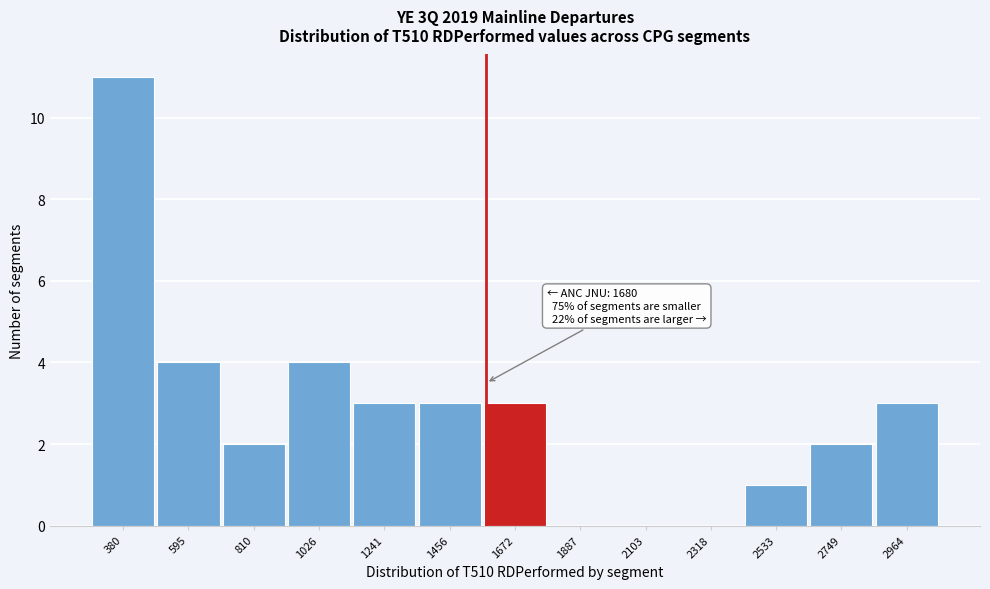

Reading left to right, what are all the values shown in this chart?

380=11	595=4	810=2	1026=4	1241=3	1456=3	1672=3	1887=0	2103=0	2318=0	2533=1	2749=2	2964=3